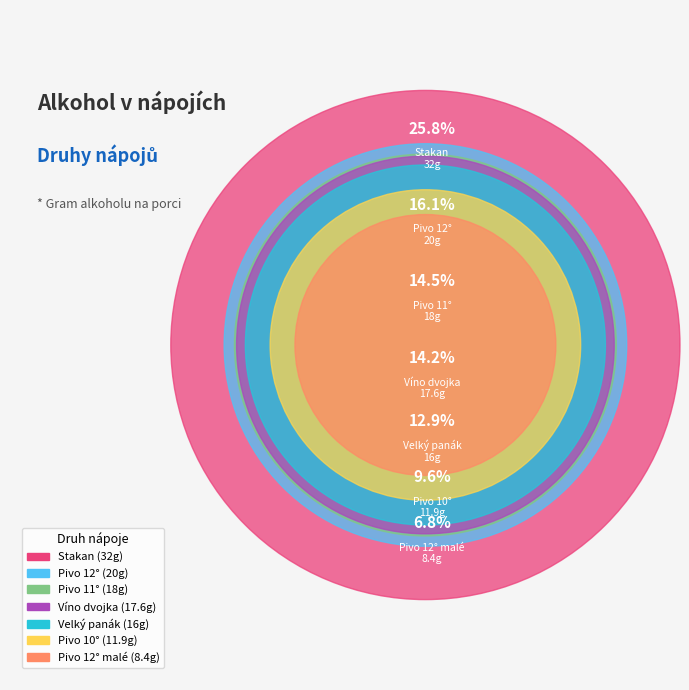

How much of the chart is everything except Stakan?

74.2%